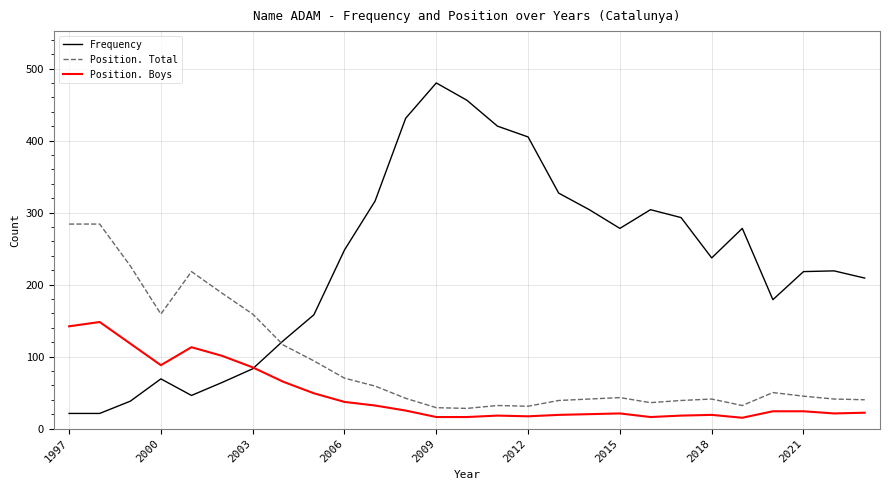

Which series has the largest total across all categories?

Frequency